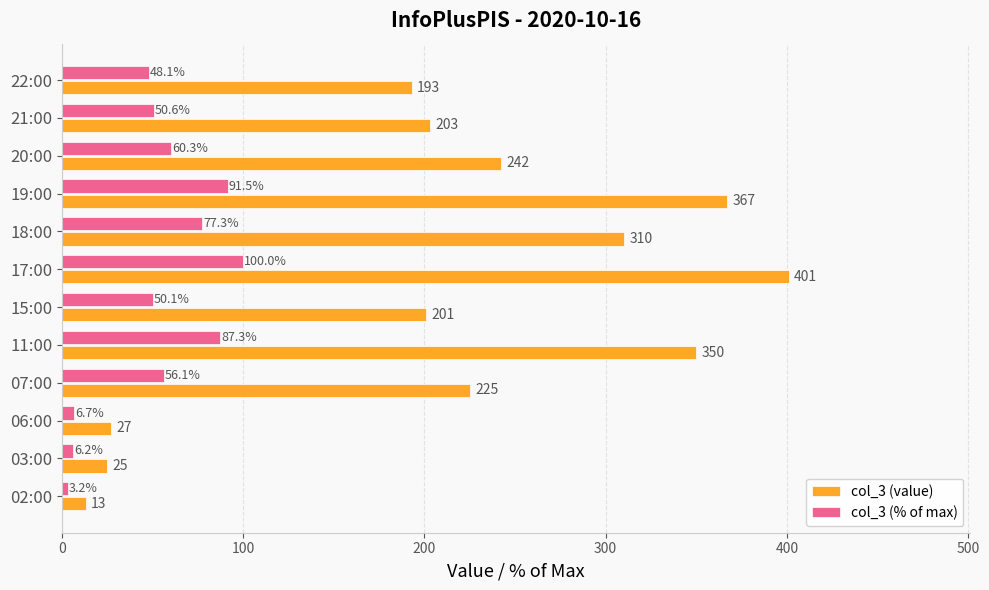

What value does the col_3 (% of max) series have at 07:00?

56.1